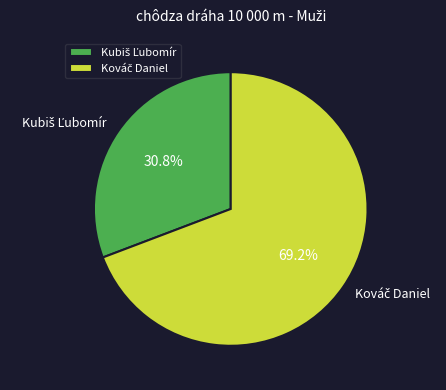

How many segments does this pie chart have?

2